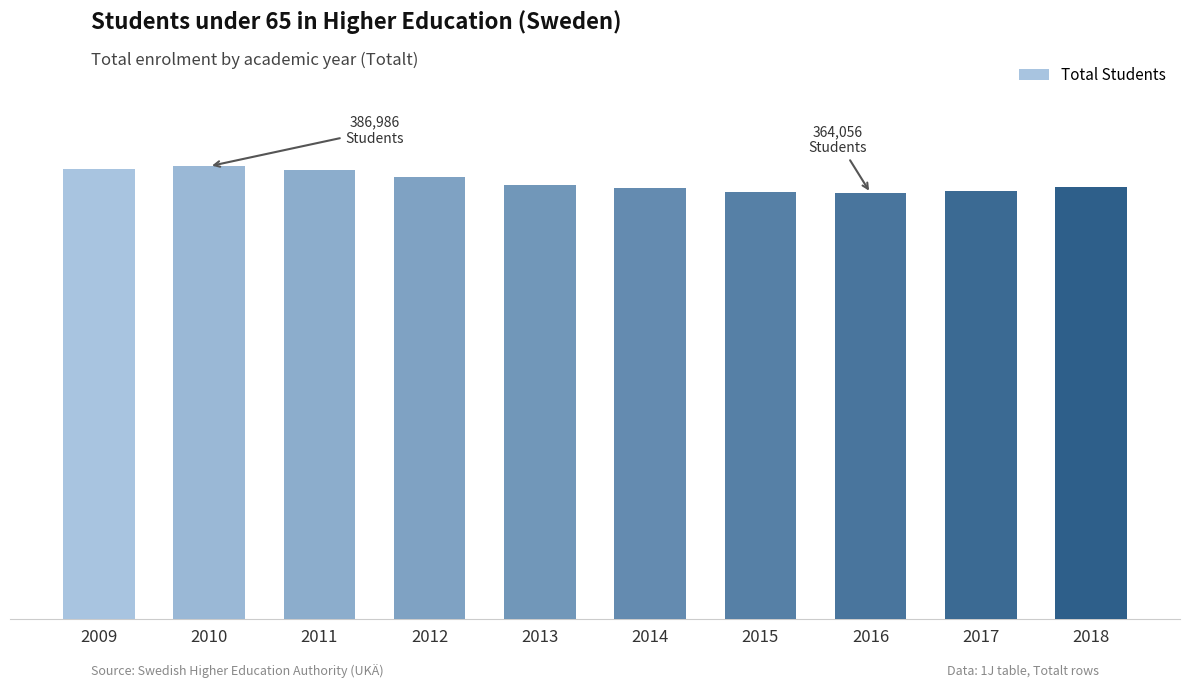

What is the difference between the values at 2012 and 2015?

12746